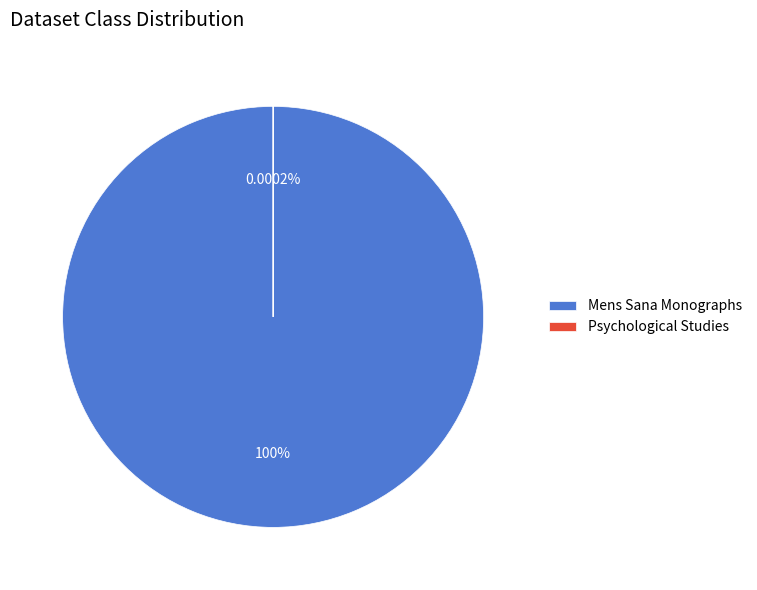

To the nearest percent, what is the difference between the Psychological Studies and Mens Sana Monographs slice percentages?

100%